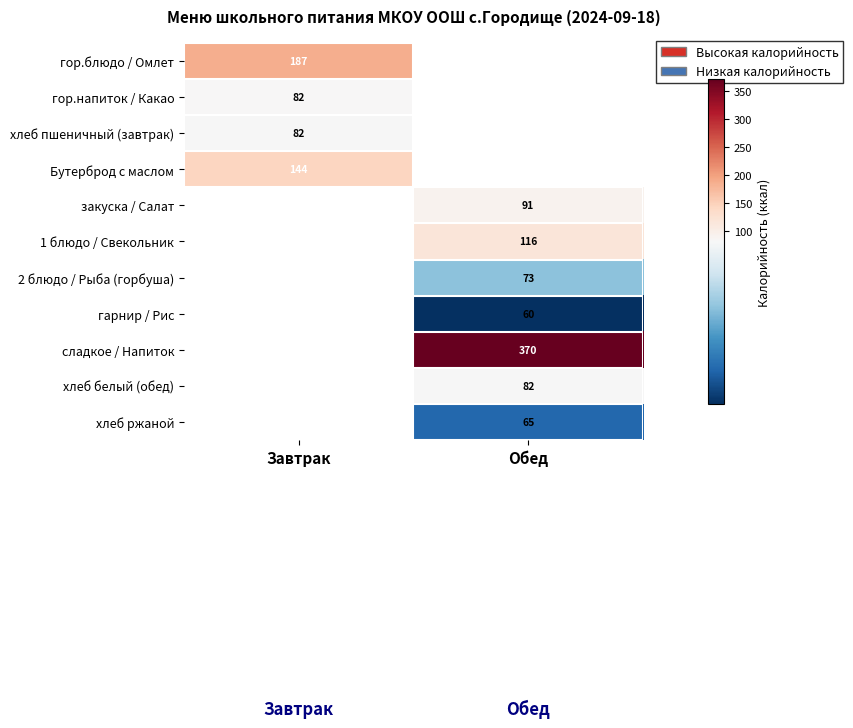

The гор.блюдо / Омлет series shows 187.0 at Завтрак. True or false?

True